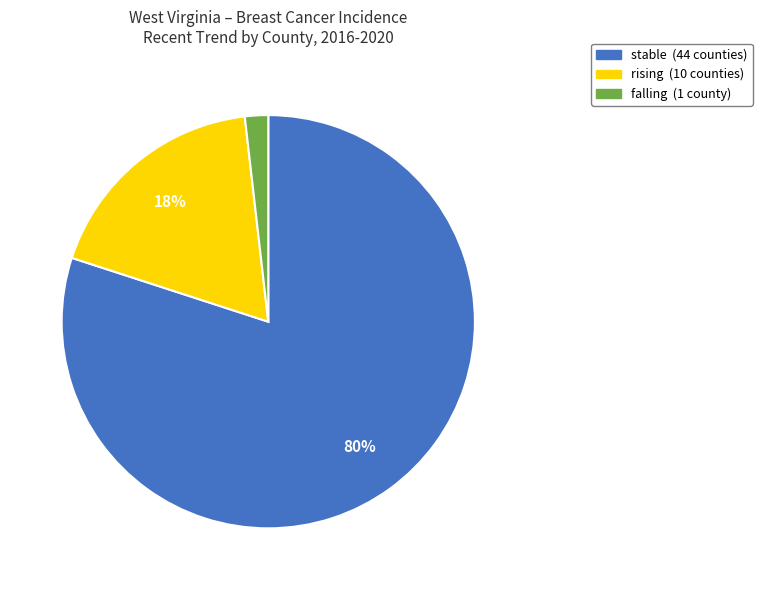

How many slices are in this pie chart?

3